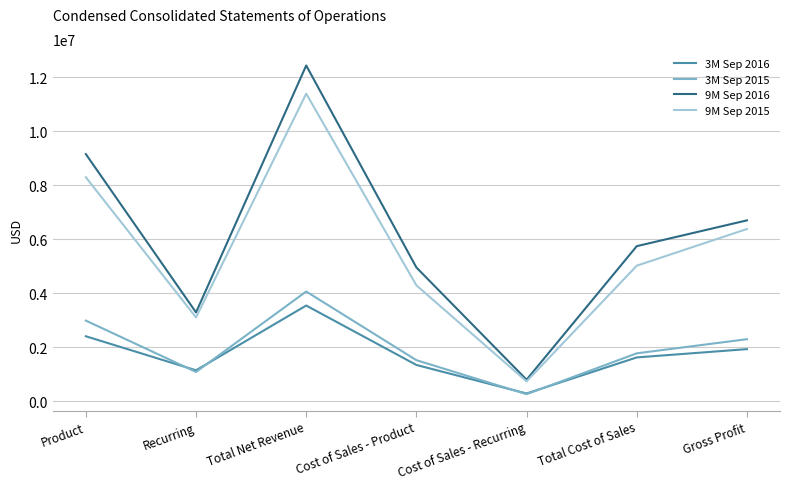

True or false: 9M Sep 2015 has a value of 11387440 at Total Net Revenue.

True